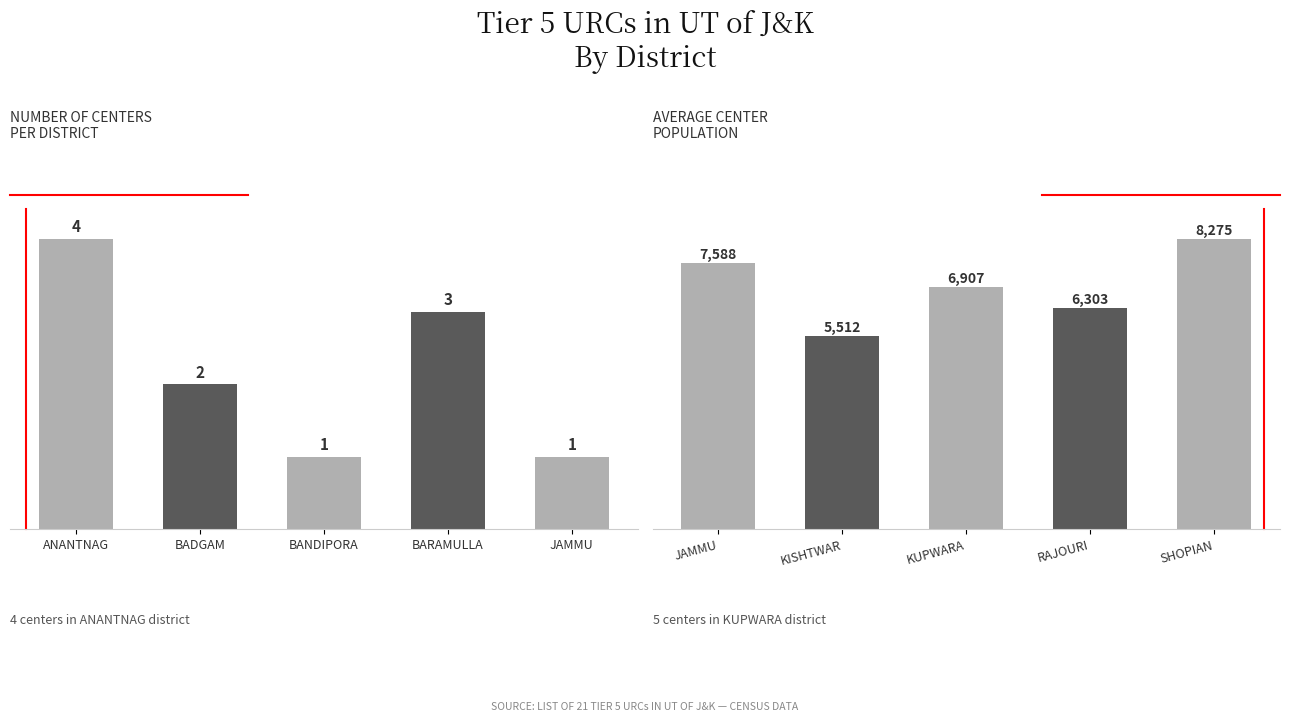

What is the value of the Number of Centers bar at the 3rd from the left?

1.0